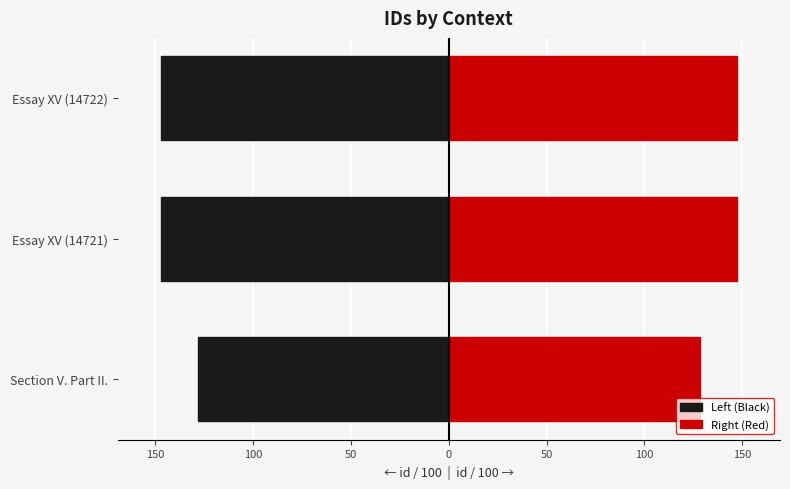

Reading left to right, what are all the values shown in this chart?

Left (Black): 200=-128.3	150=-147.2	100=-147.2
Right (Red): 200=128.3	150=147.2	100=147.2